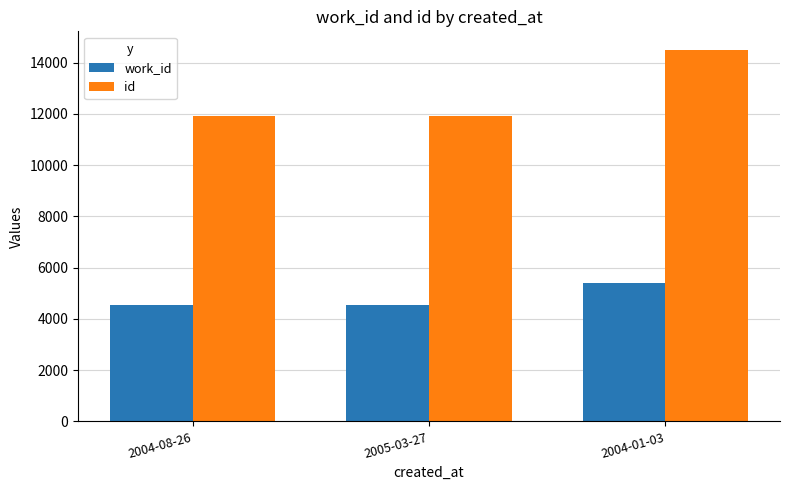

What is the total value across all series at 2004-01-03?

19900